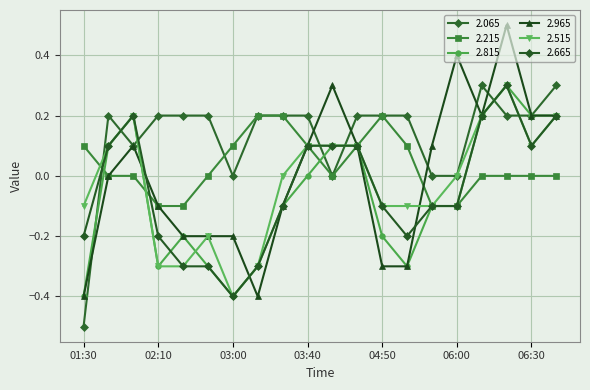

How many data points does each series have?

20